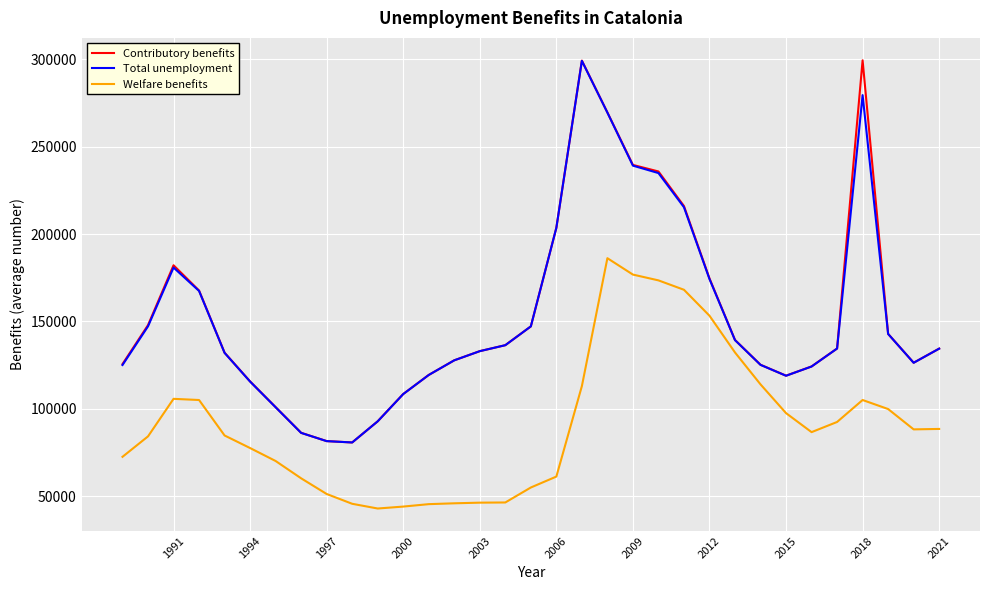

True or false: Welfare benefits and Contributory benefits cross at least once.

False